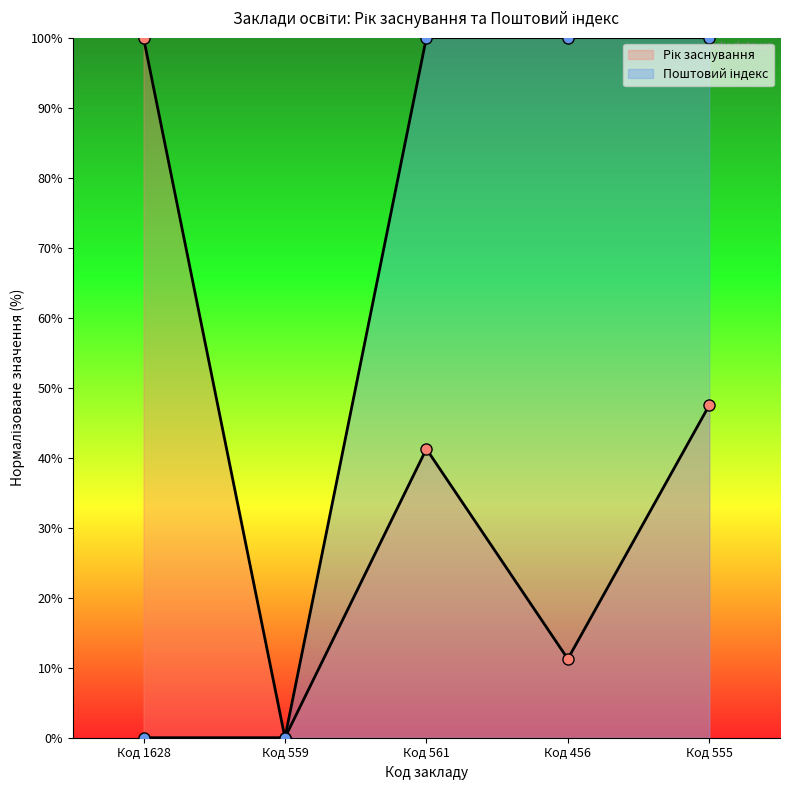

The Рік заснування series shows 100.0 at Код 1628. True or false?

True